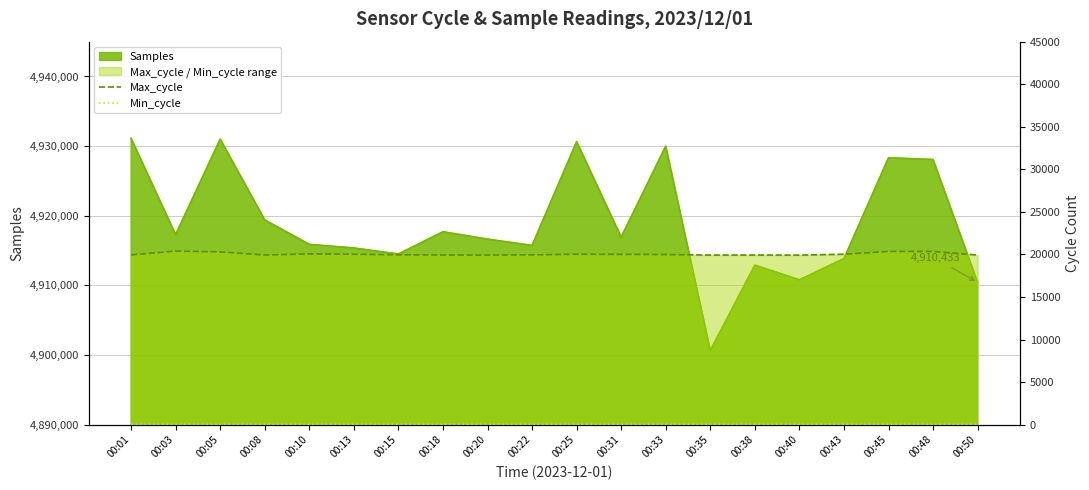

True or false: Min_cycle has a value of 12 at 00:43.

False